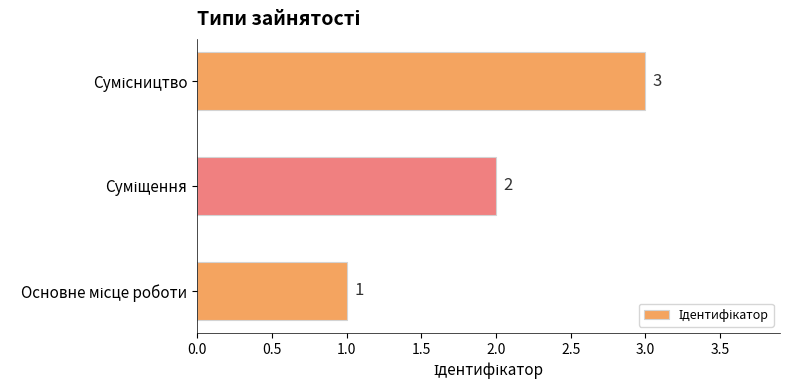

Count the number of data series in this chart.

1